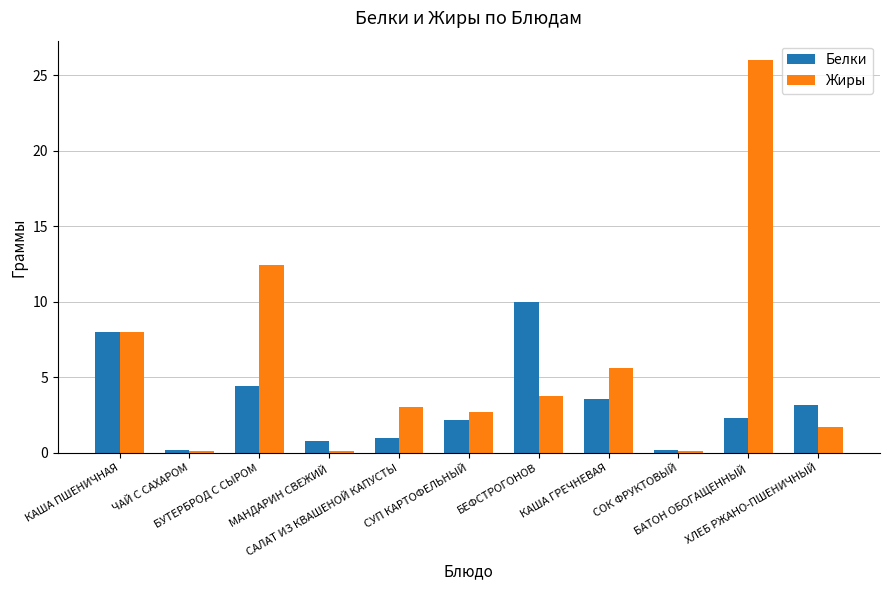

What is the sum of all Жиры values?

63.6